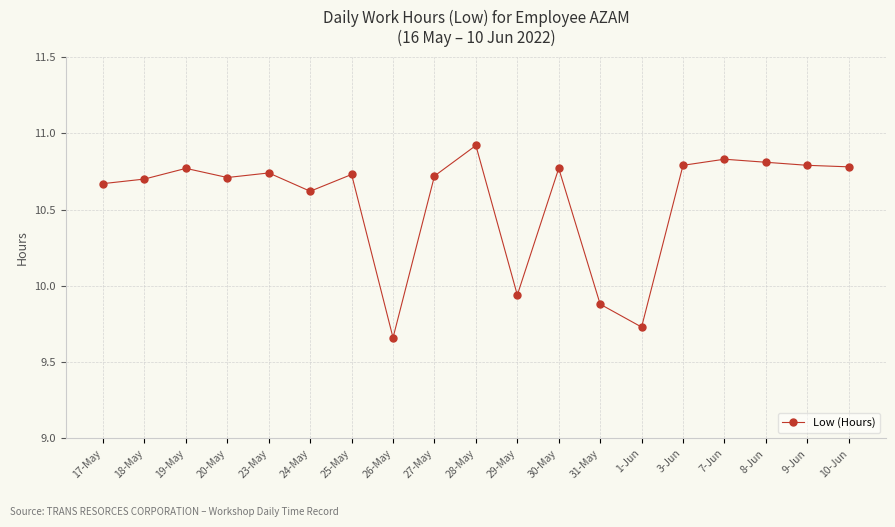

What is the difference between the second highest and minimum values?

1.2